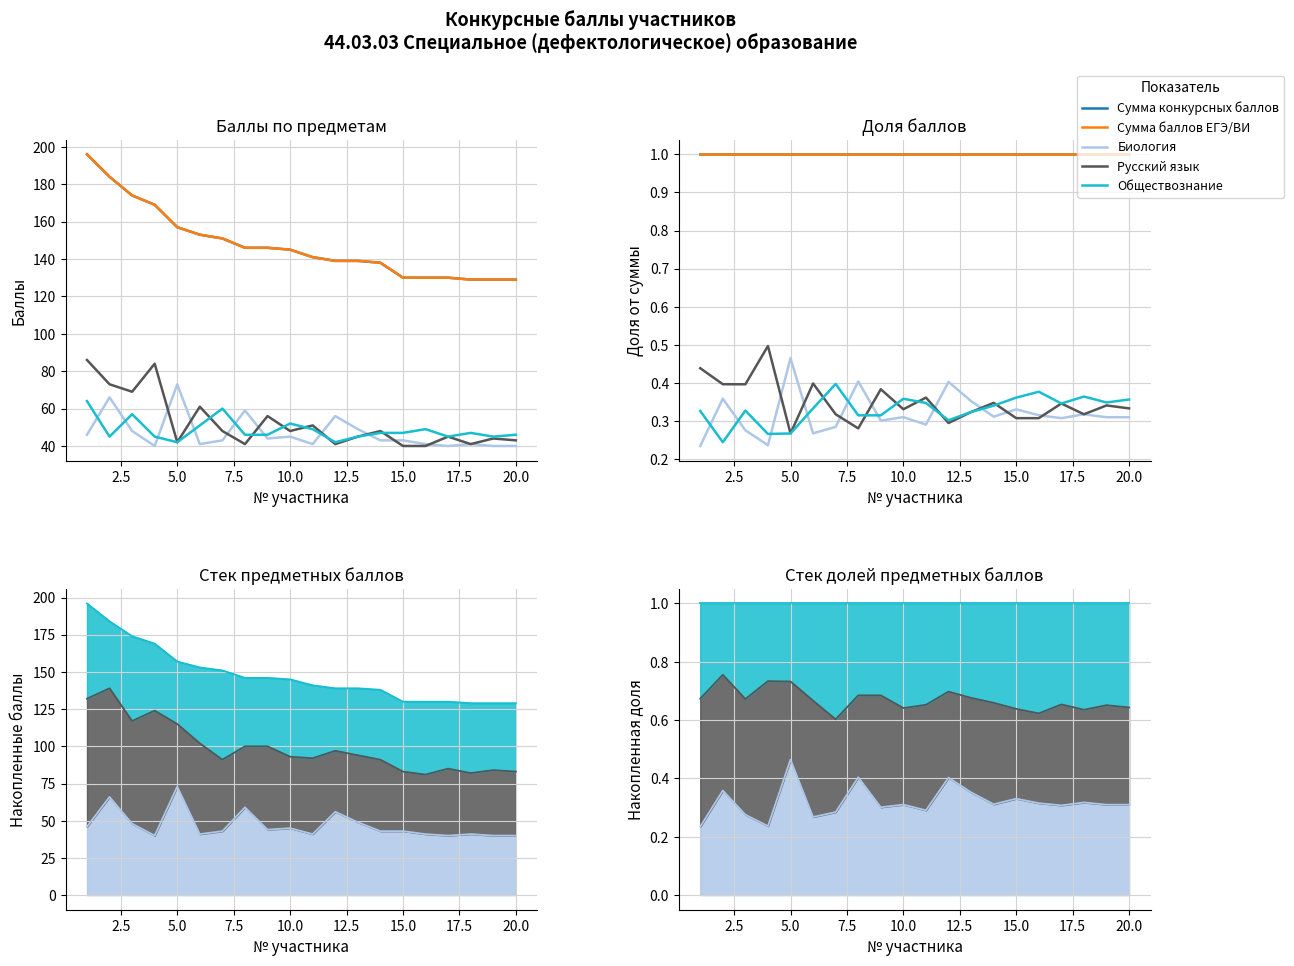

True or false: Обществознание has more than 0 points higher than both neighbors.

True